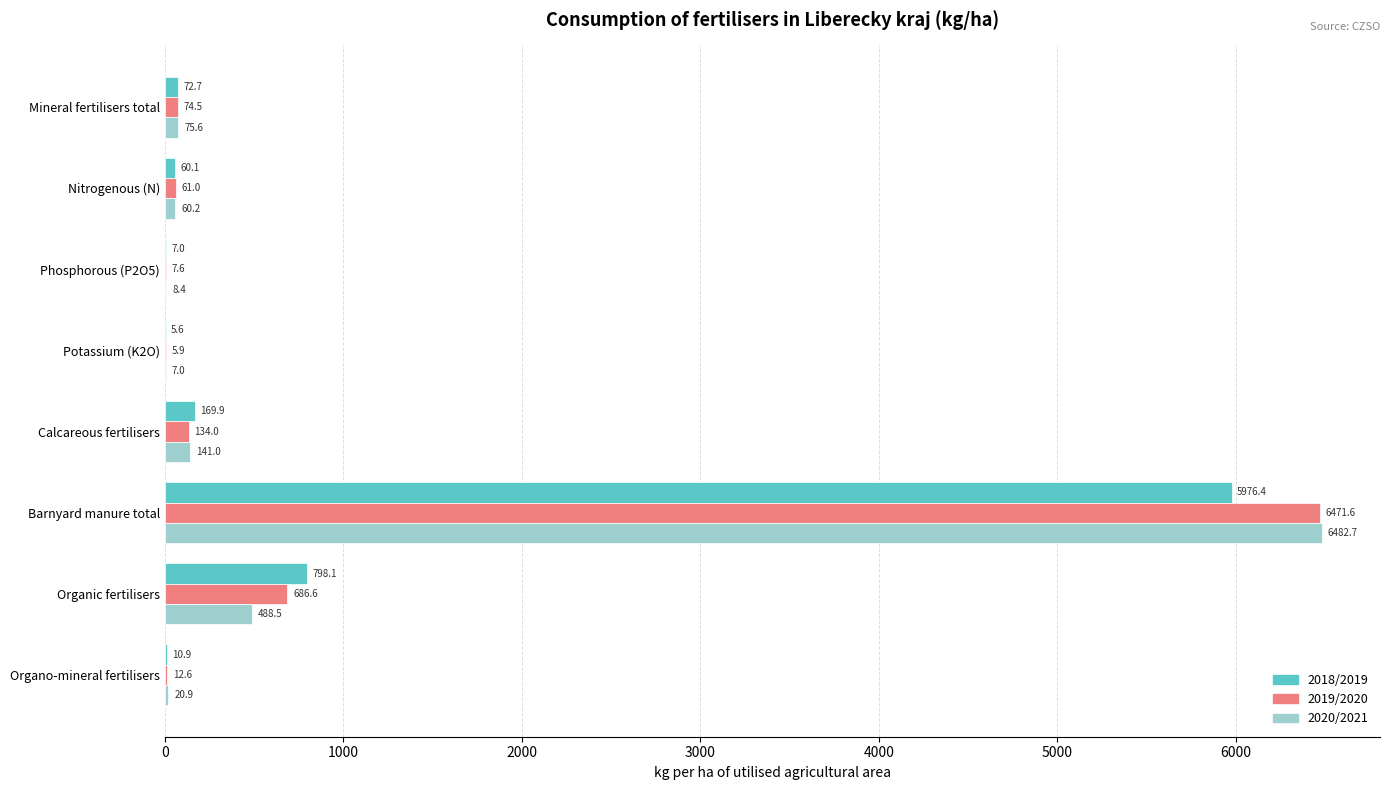

Between Barnyard manure total and Organo-mineral fertilisers, which series saw the biggest shift?

2020/2021